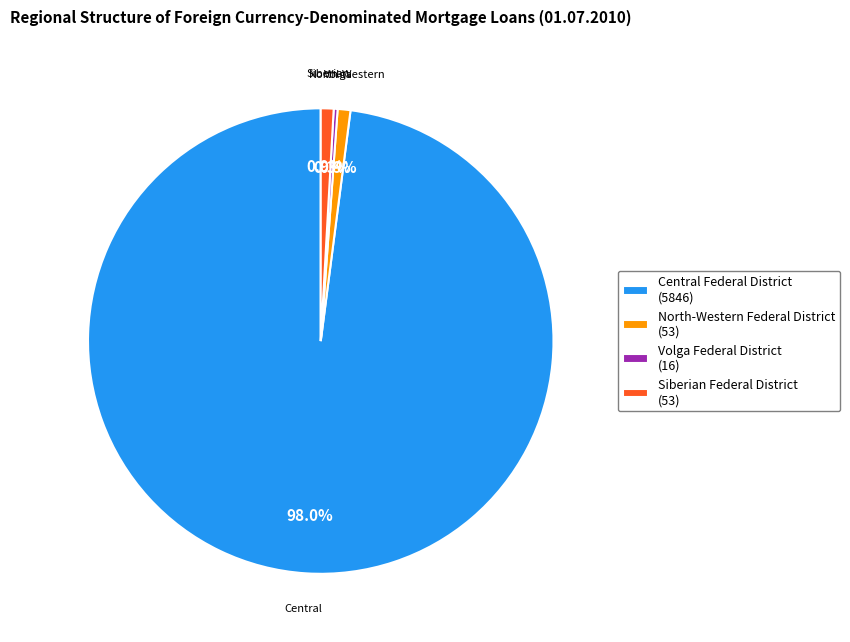

What is the largest slice in the pie chart?

Central Federal District (5846)